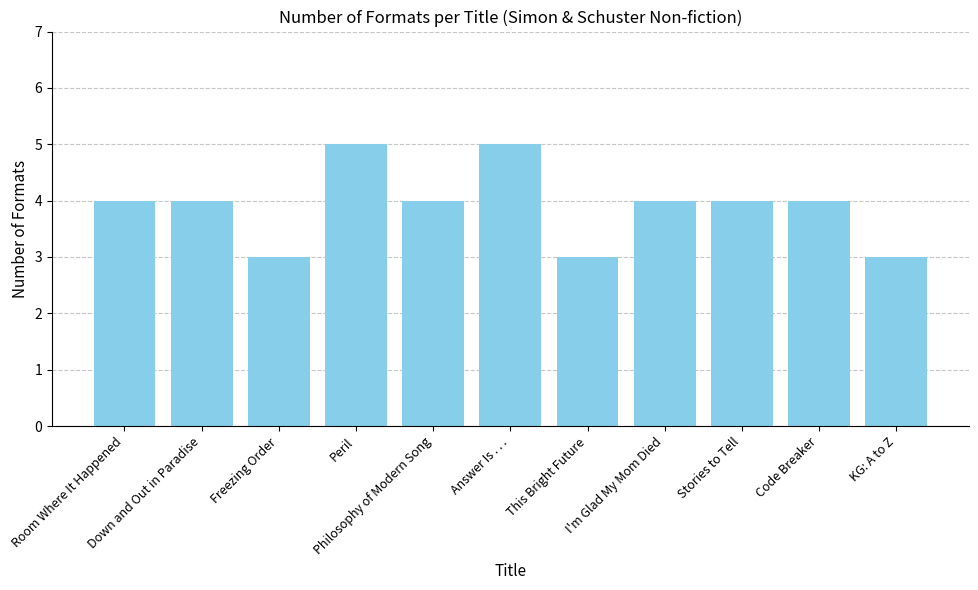

Does the chart contain stacked bars?

No